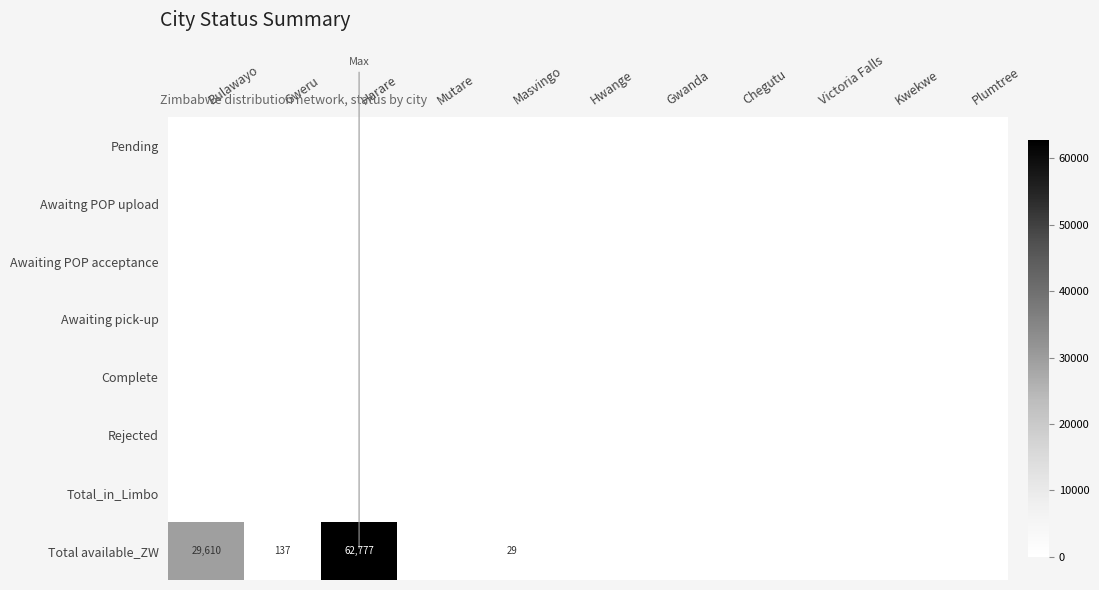

At which category is the sum across all series the highest?

Harare